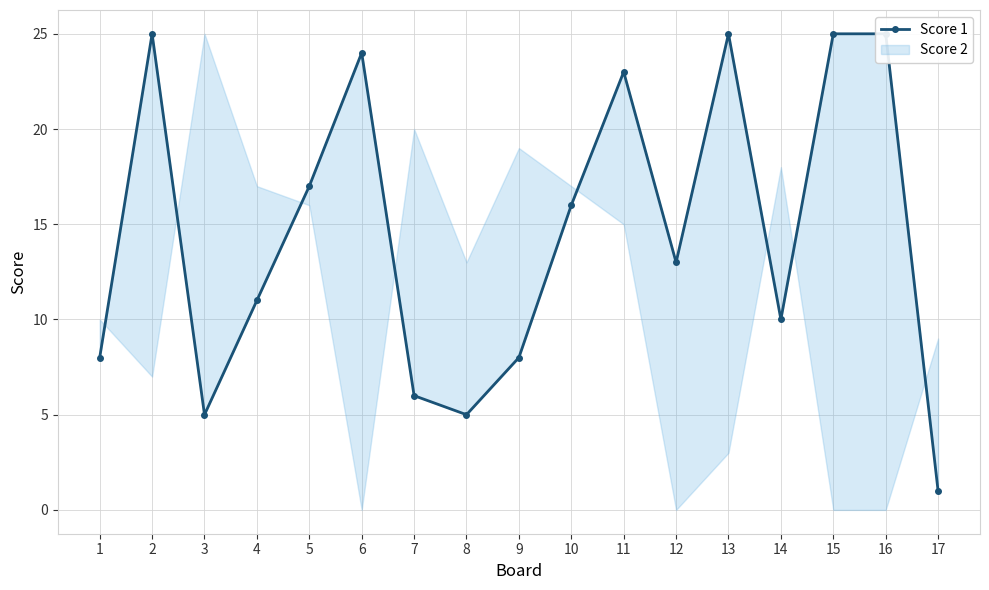

At which category does the chart reach its peak across all series?

2